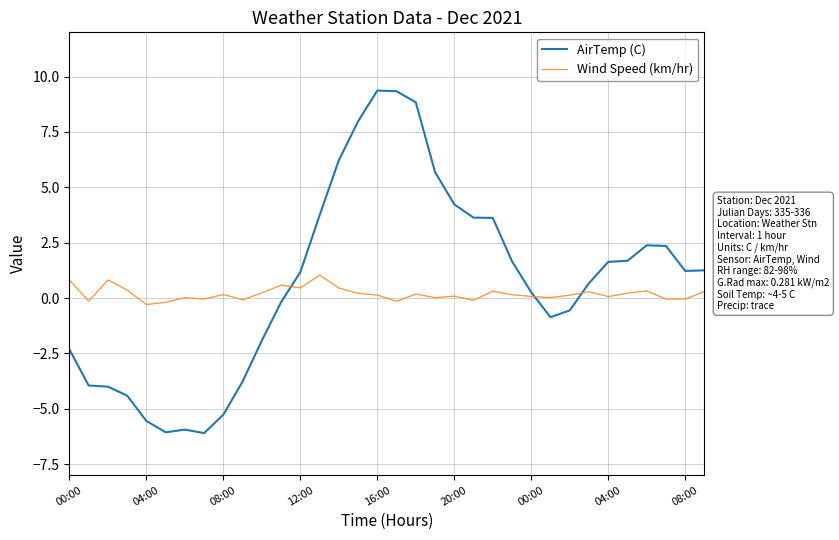

Rank the series by their maximum value, from lowest to highest.

Wind Speed (km/hr), AirTemp (C)